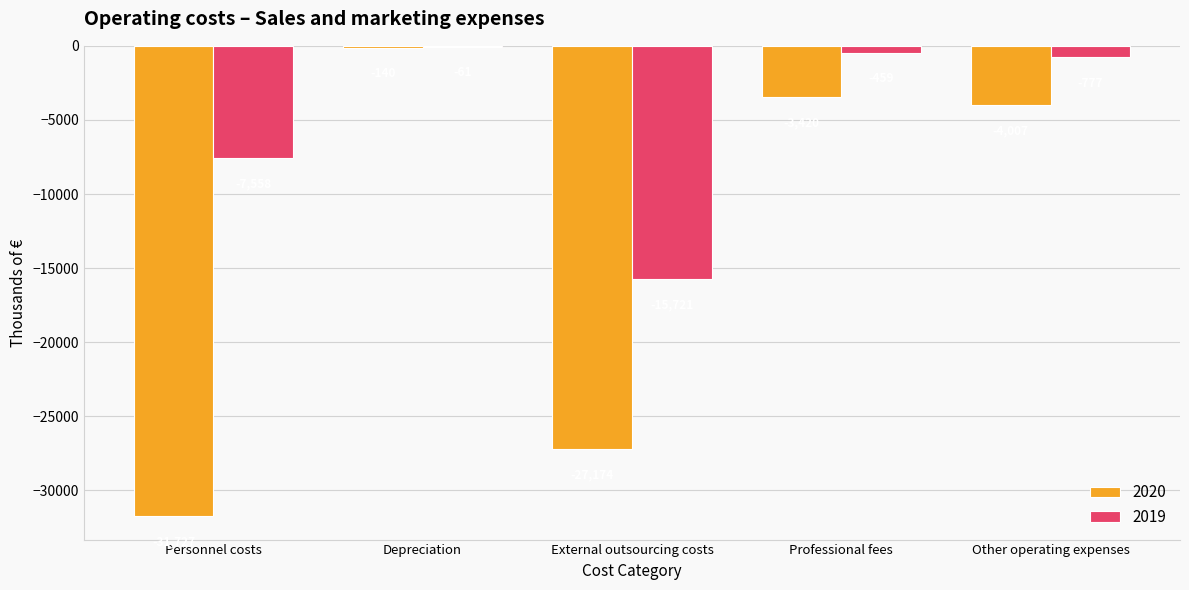

Are the bars grouped side by side (vs. stacked)?

Yes